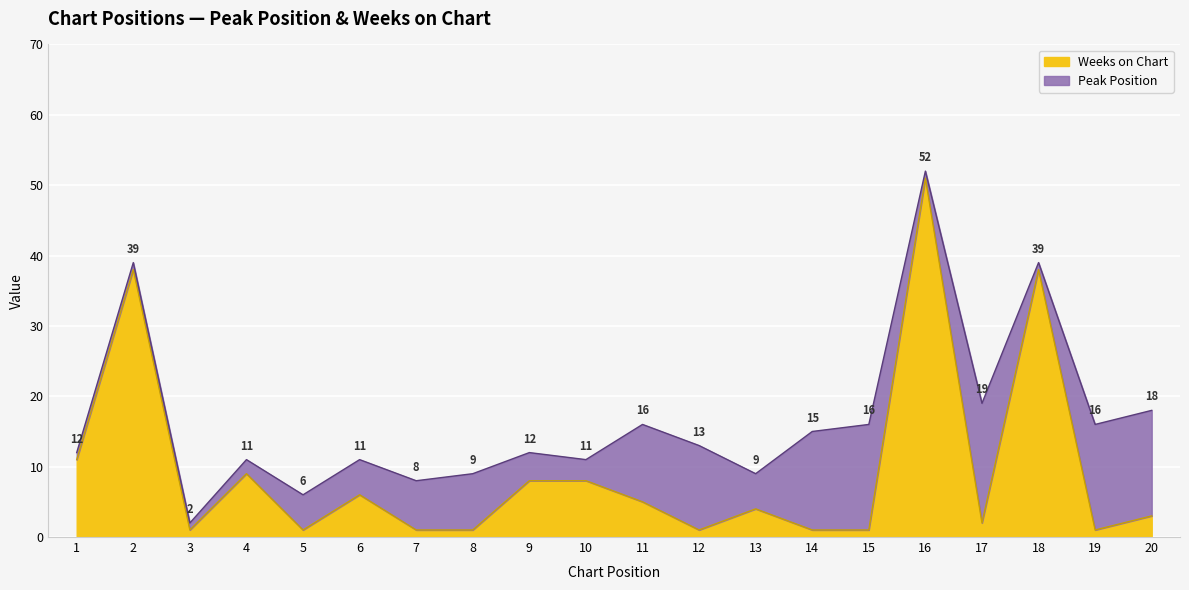

At which category does the data reach its first local valley?

3